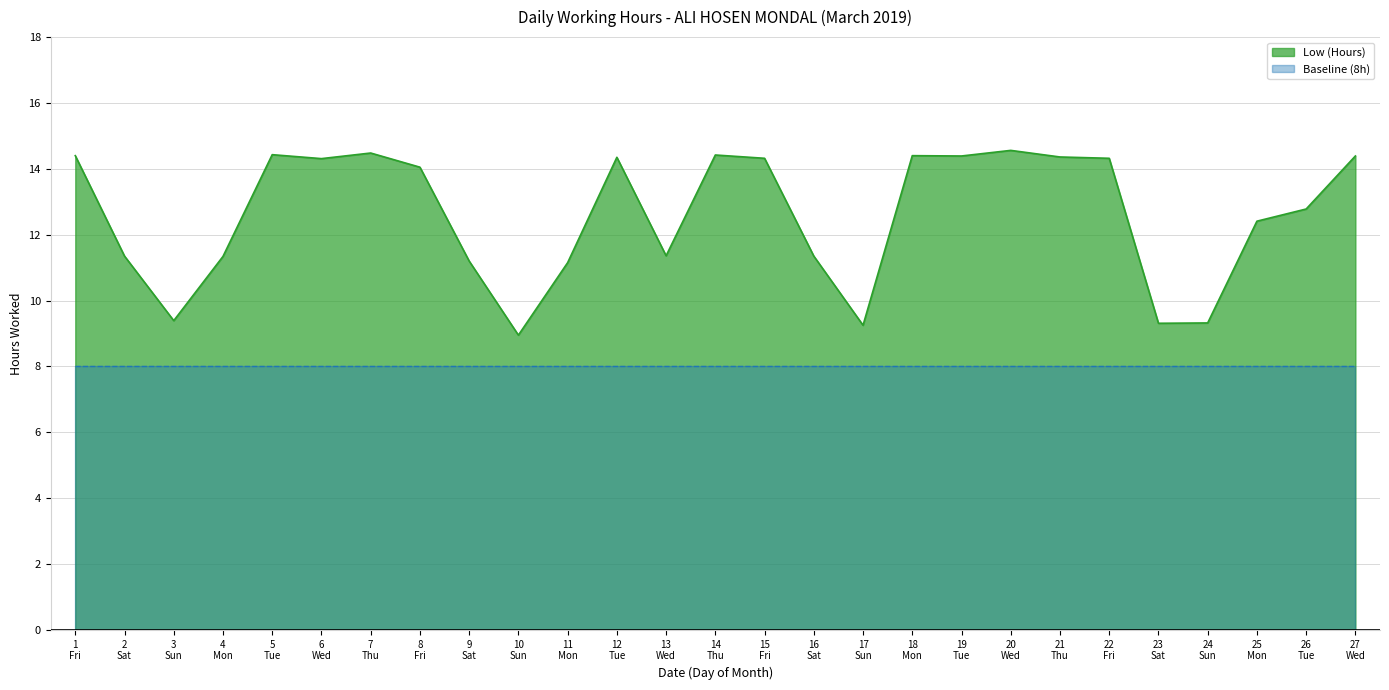

True or false: Low (Hours) and Baseline (8h) cross at least once.

False